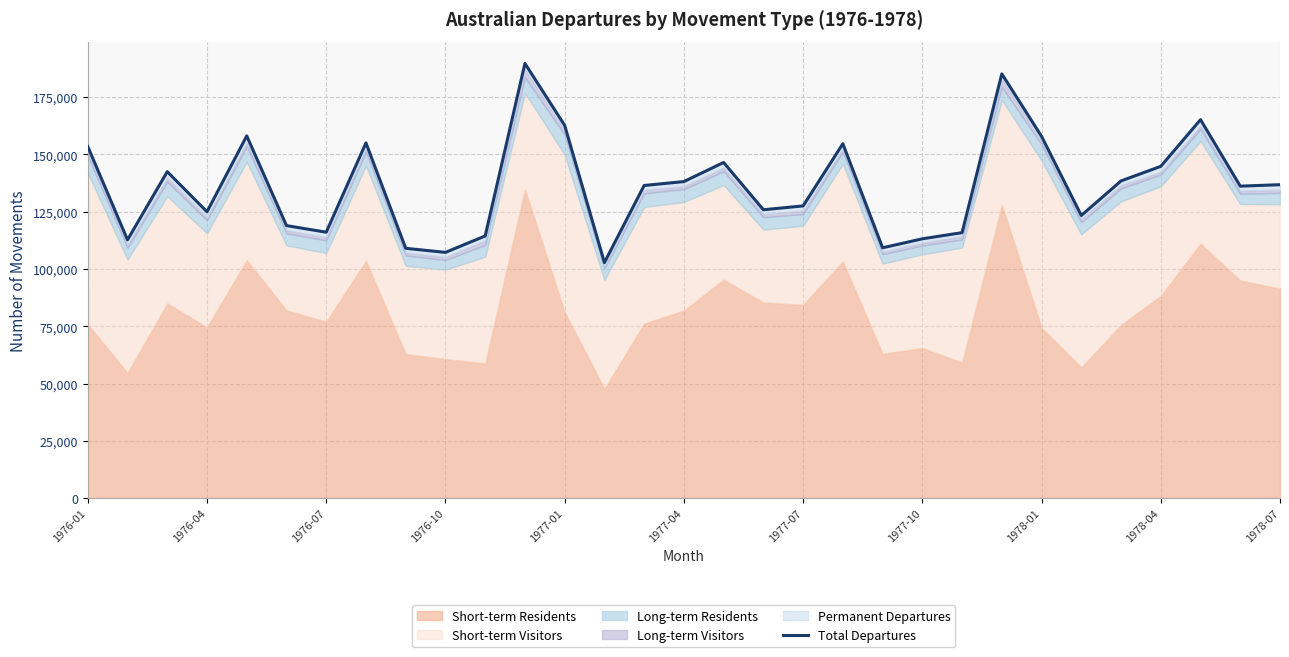

What is the maximum value for Total Departures?

189710